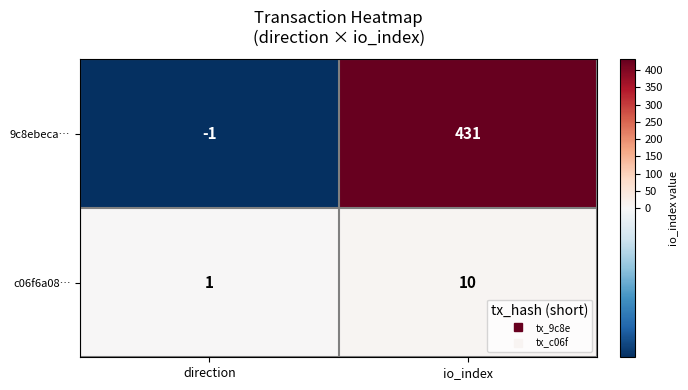

At which label does c06f6a08… reach its minimum?

direction